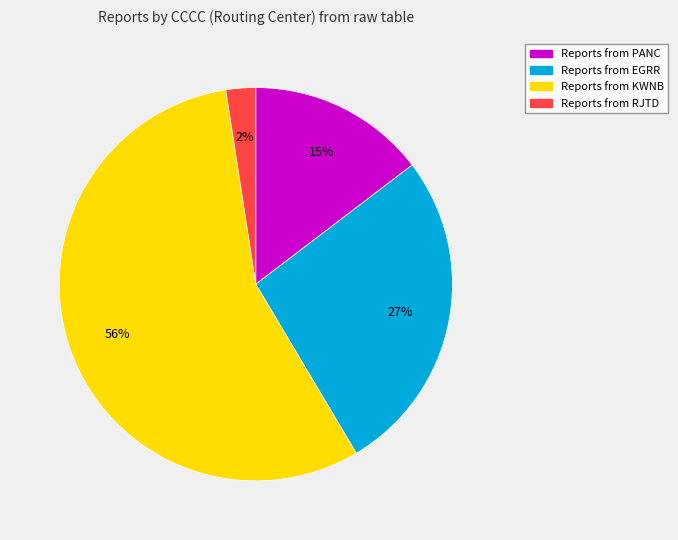

How many slices are in this pie chart?

4